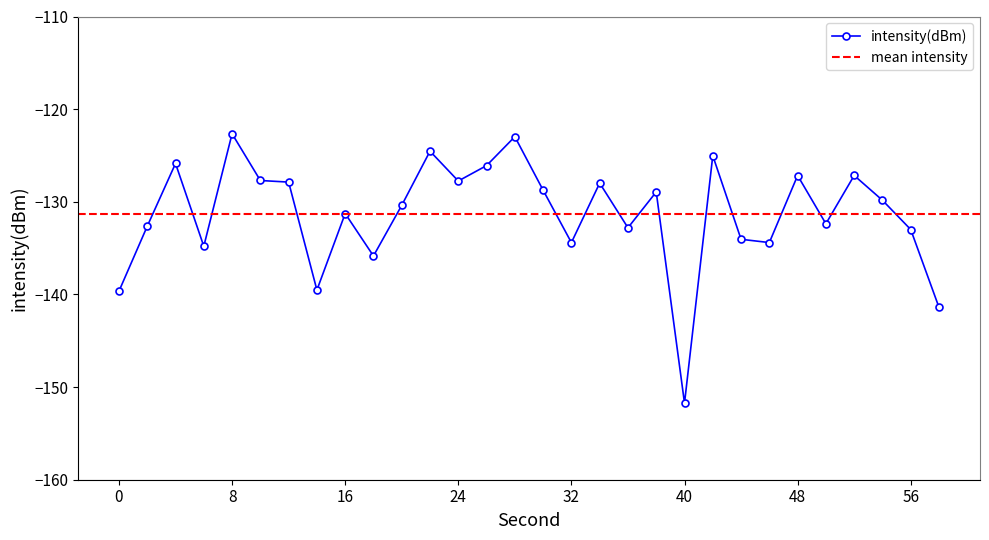

Read the value at 16.

-131.3